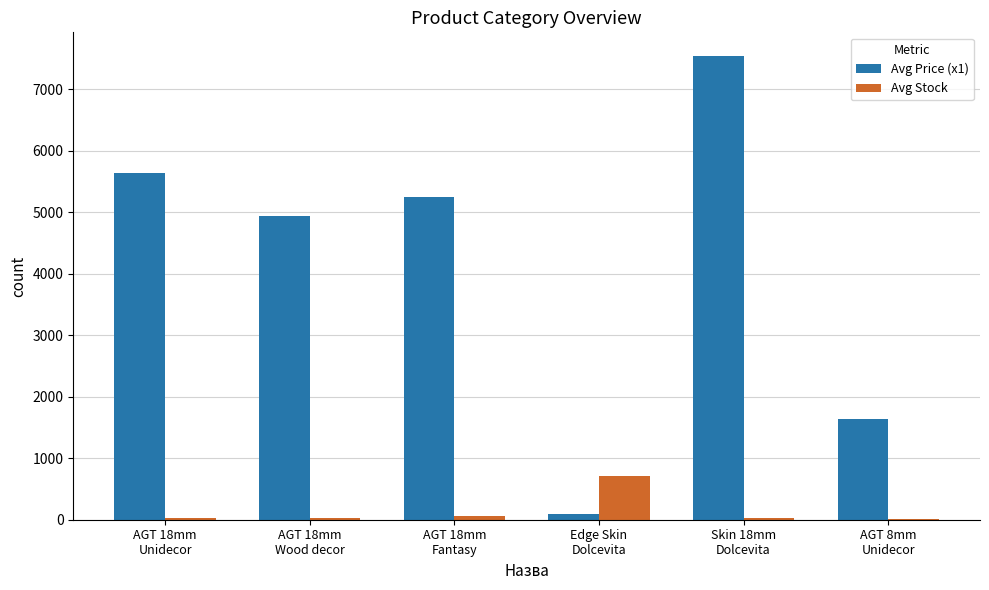

True or false: Avg Price (x1) has a value of 7545.9 at Skin 18mm
Dolcevita.

True